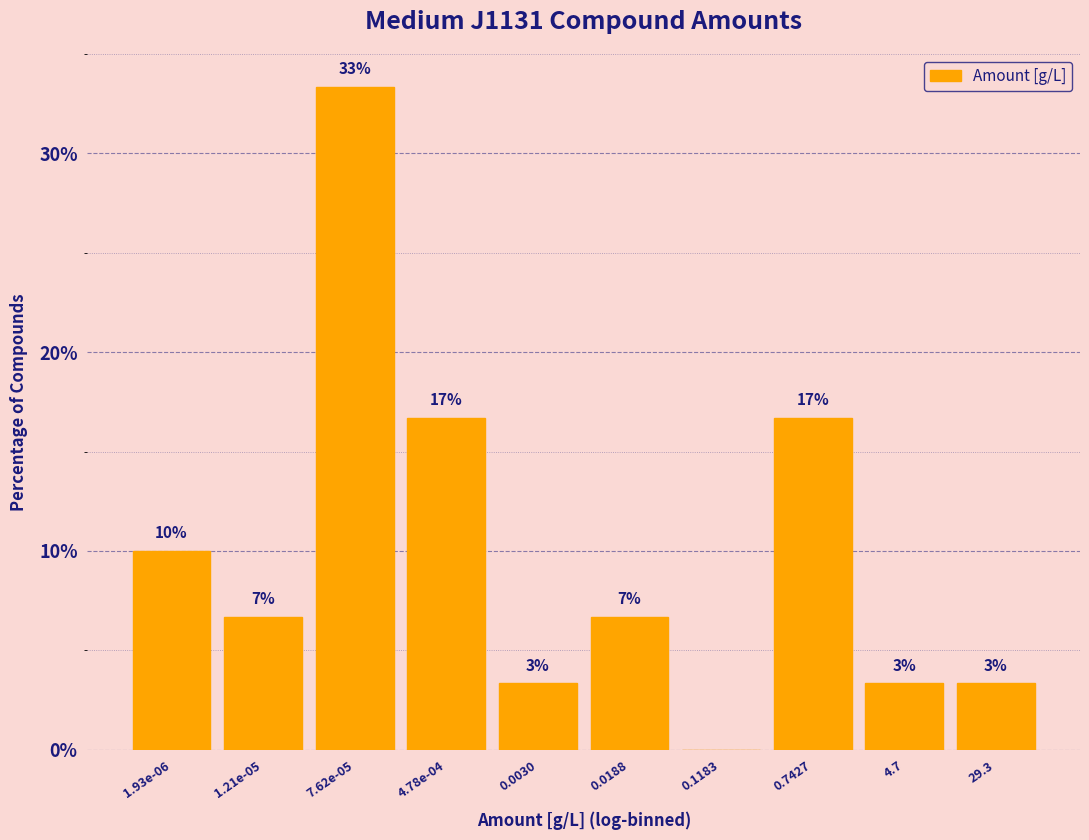

Are the bars horizontal?

No